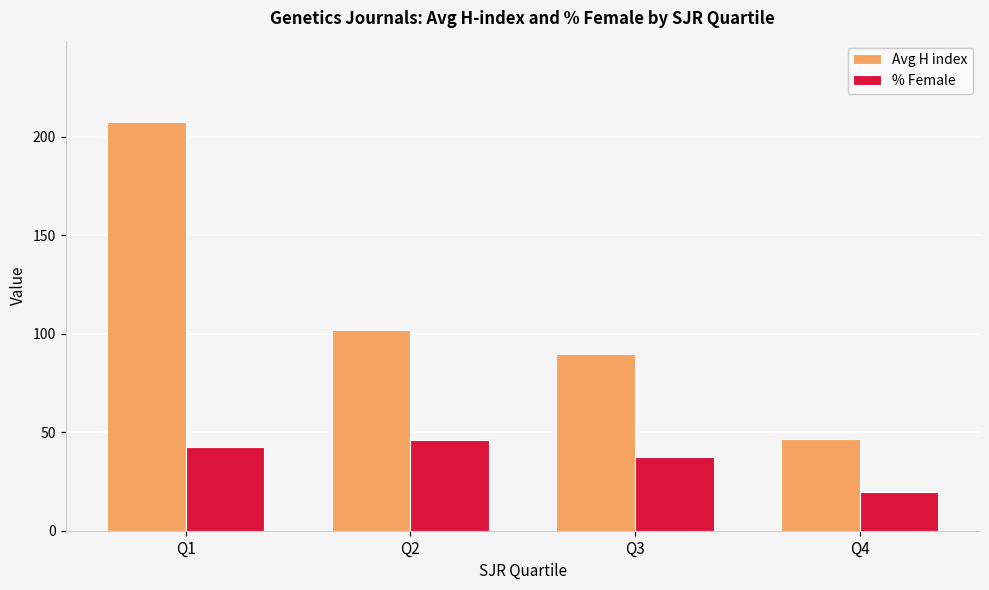

What is the value of the % Female bar at the 1st from the left?

42.6